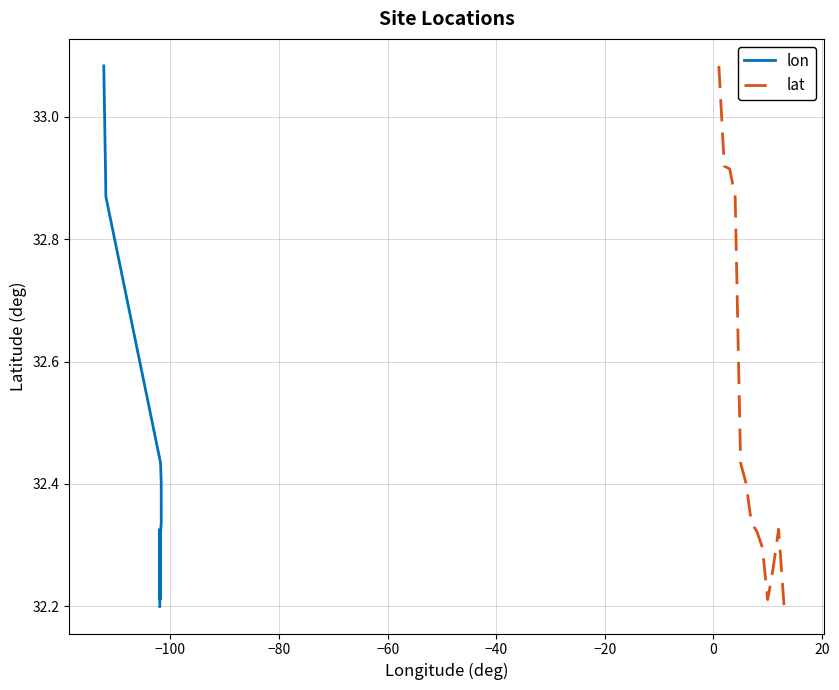

Rank the series by their maximum value, from lowest to highest.

lon, lat